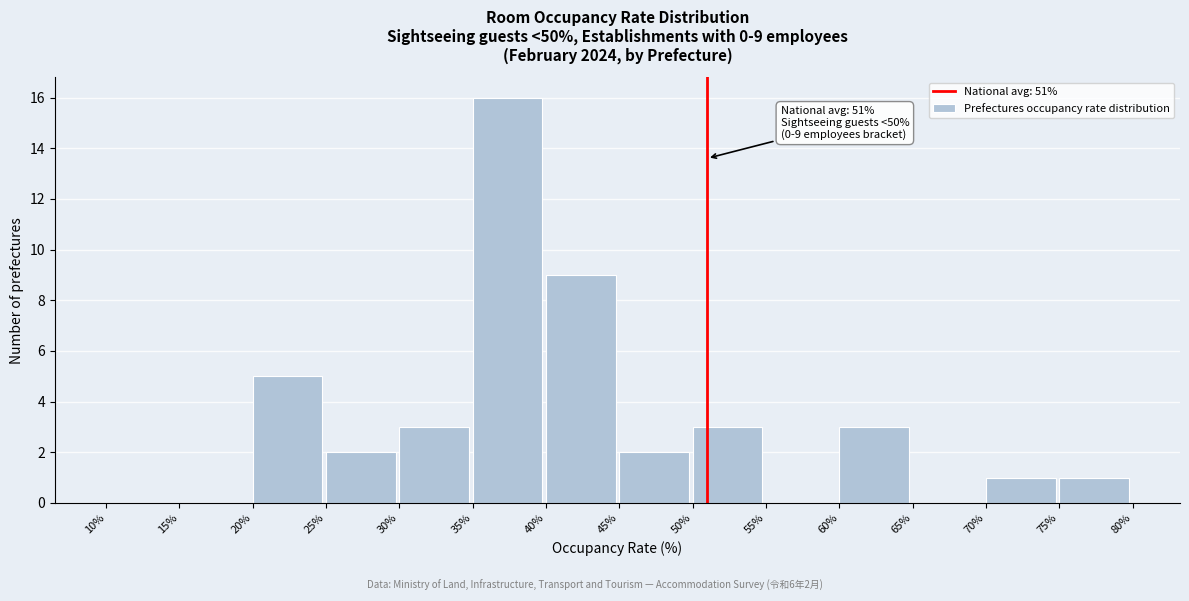

Which range on the x-axis has the tallest bar?

35% to 40%